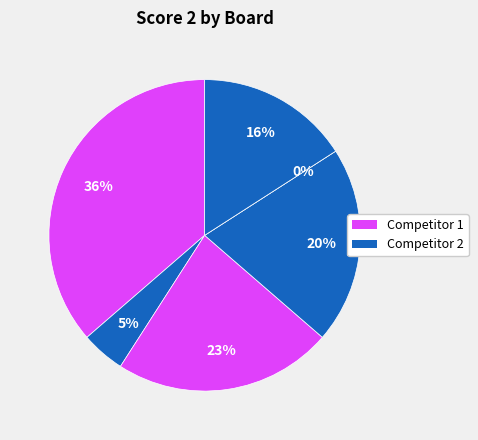

What is the ratio of the value at Board 2 to the value at Board 3?

0.2